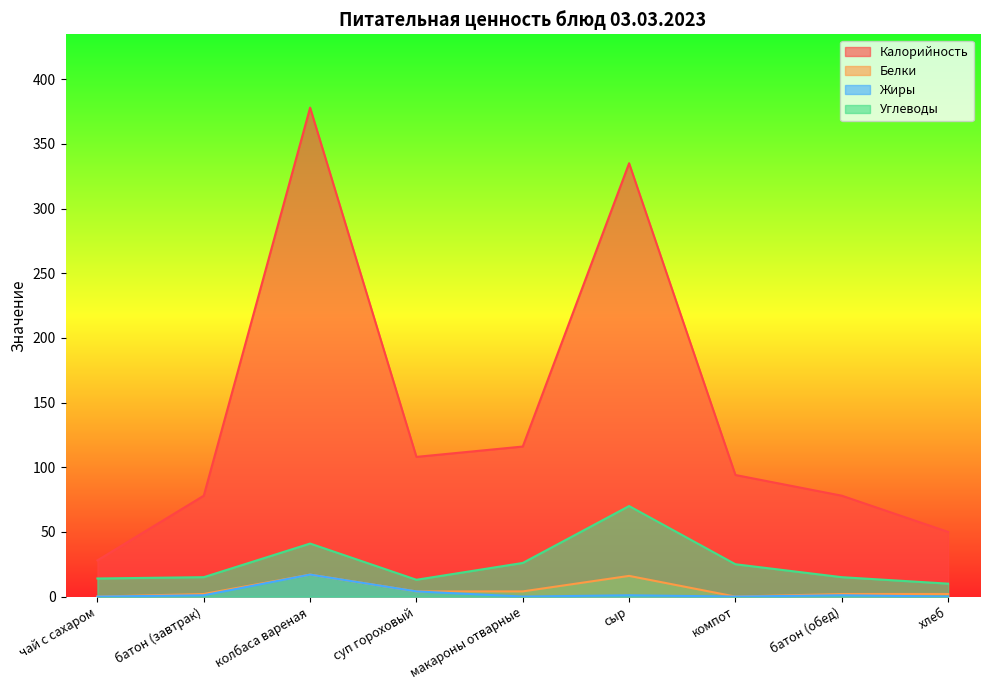

What is the value of the Белки point at the 9th from the left?

2